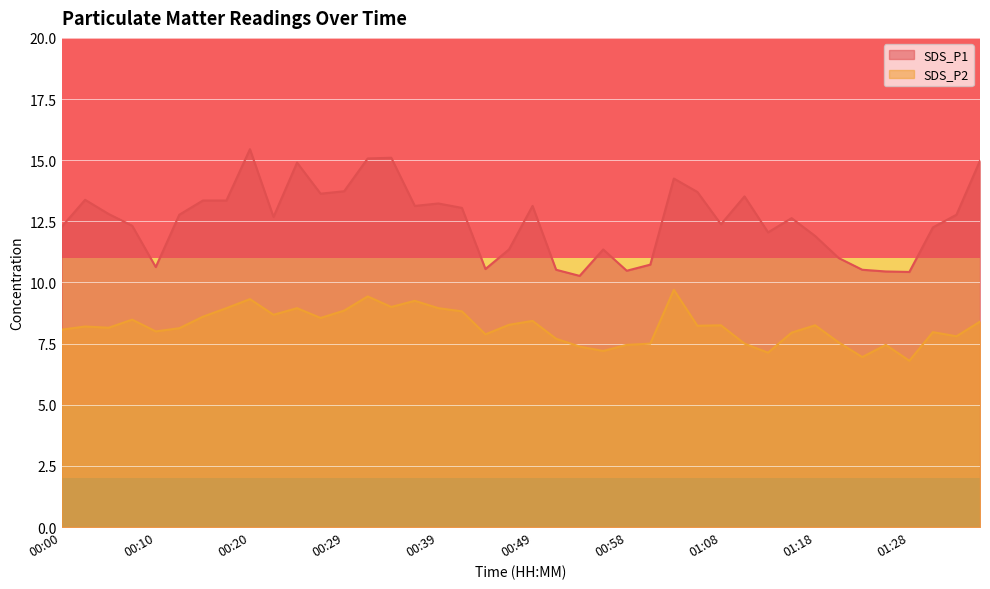

What is the greatest value displayed?

15.4